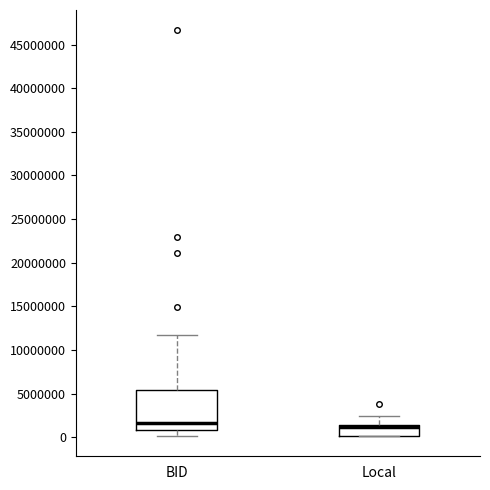

Reading left to right, read every box against the y-axis: the position of its median line, the range the box covers, and the ends of its whiskers. The values are not printed on the chart, so give them approximately, as read against the axis.

BID: median 1500000, box 1000000 to 5500000, whiskers 0 to 12000000
Local: median 1000000 (drawn on the box's upper edge), box 0 to 1500000, whiskers 0 to 2500000